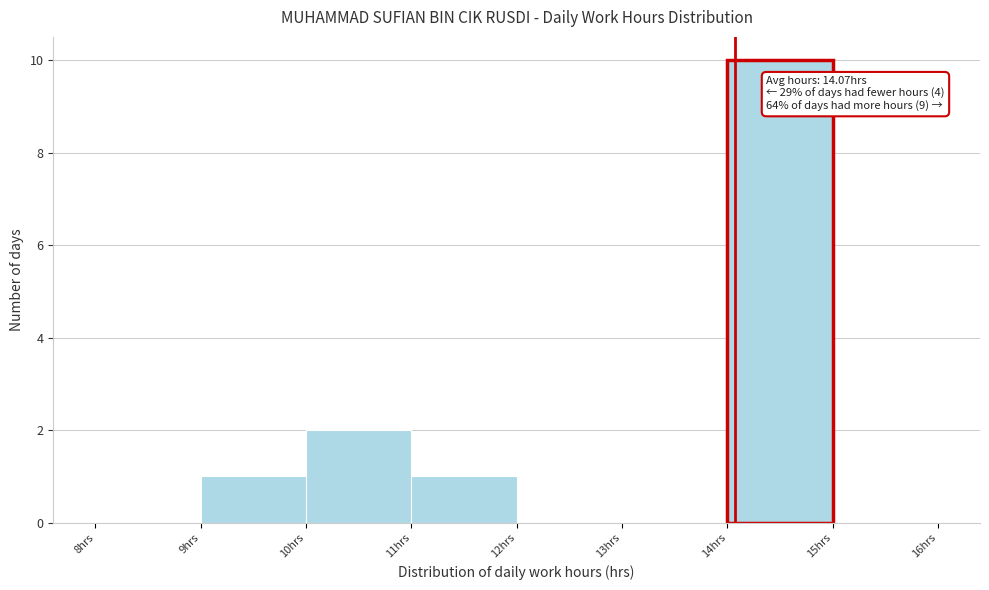

Which range on the x-axis has the tallest bar?

14 to 15